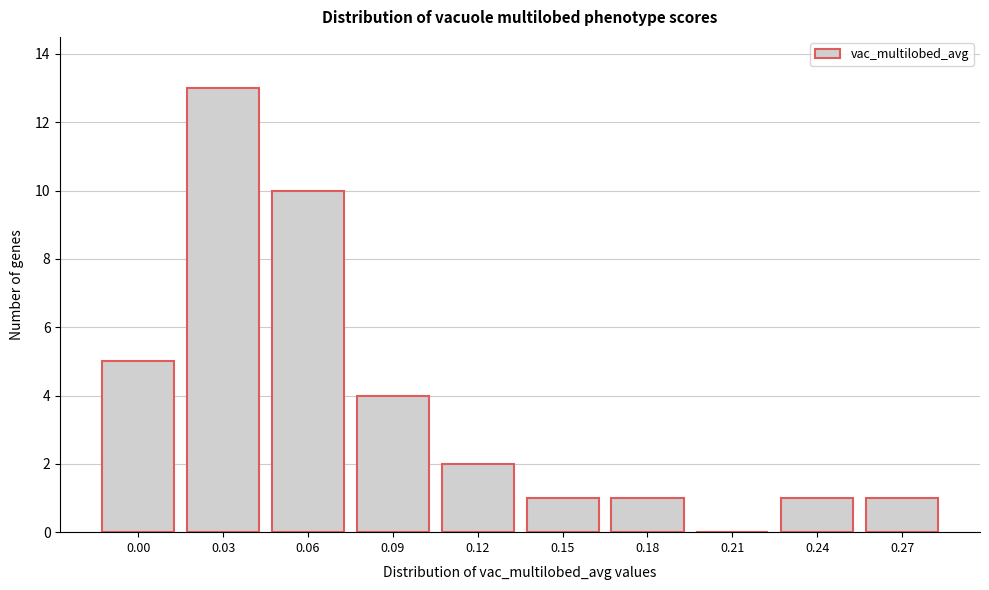

Reading left to right, transcribe all the data shown in this chart.

0.00=5	0.03=13	0.06=10	0.09=4	0.12=2	0.15=1	0.18=1	0.21=0	0.24=1	0.27=1